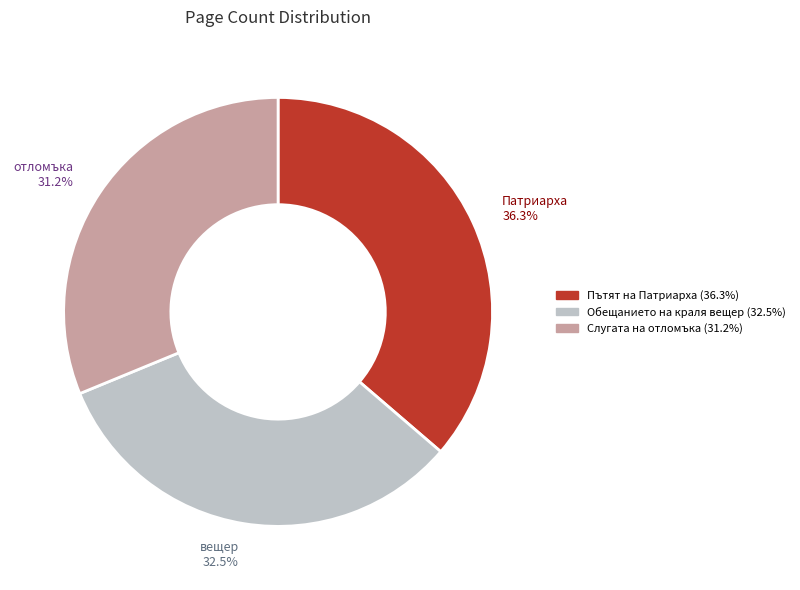

Which category has the biggest portion of the pie?

Пътят на Патриарха